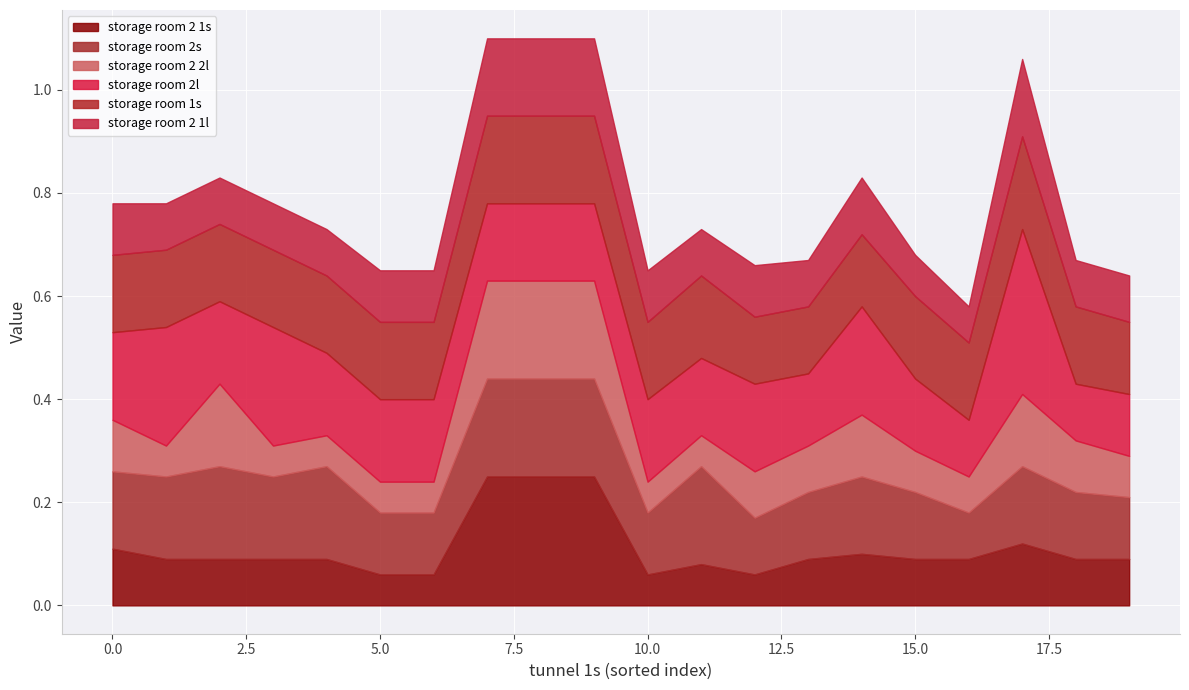

List the series in order of their peak value, highest first.

storage room 2l, storage room 2 1s, storage room 2s, storage room 2 2l, storage room 1s, storage room 2 1l